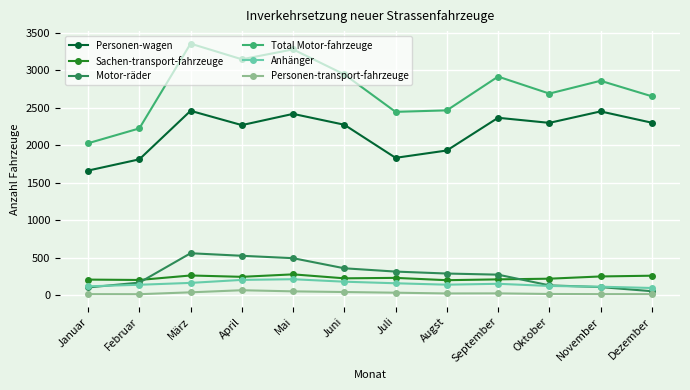

What is the total value across all series at Augst?

5040